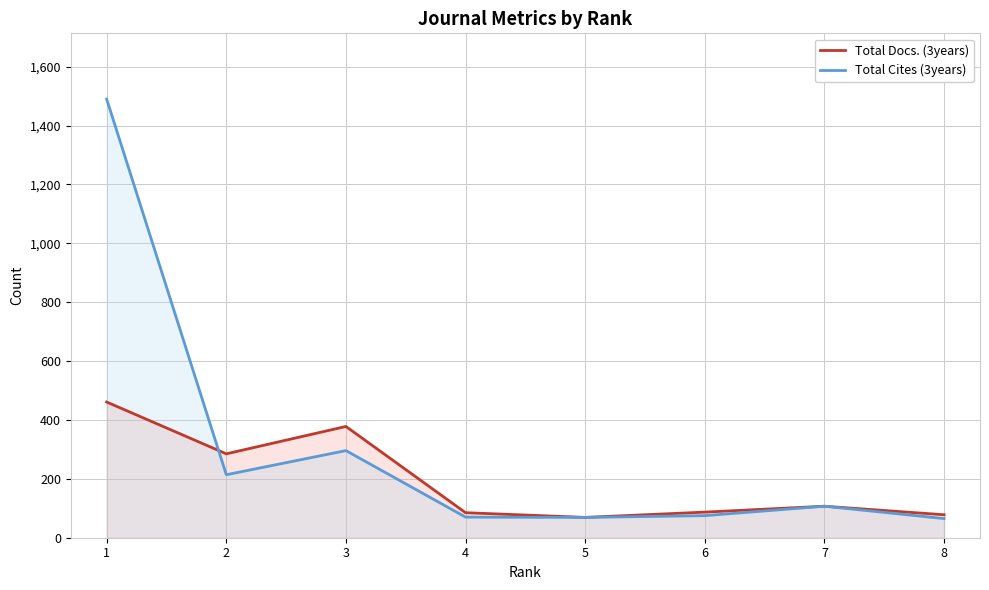

Reading left to right, list all the values displayed in this chart.

Total Docs. (3years): 1=461	2=285	3=378	4=85	5=69	6=87	7=107	8=78
Total Cites (3years): 1=1490	2=214	3=296	4=70	5=69	6=75	7=107	8=65